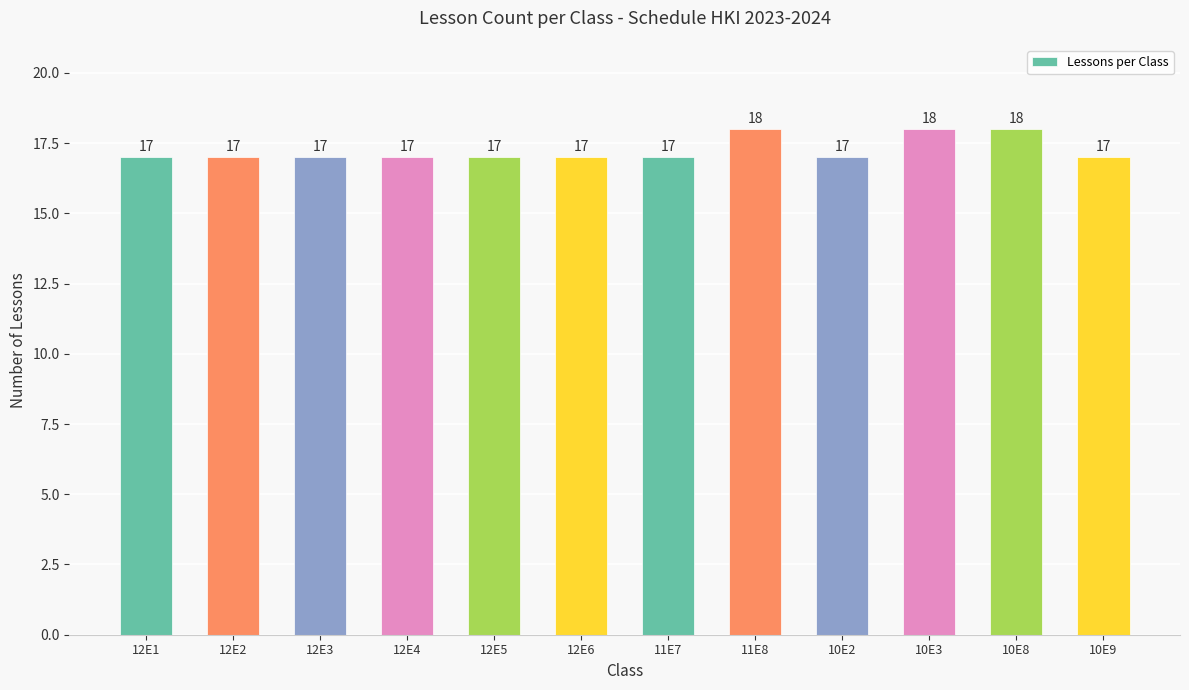

The value at 10E2 is 17. True or false?

True